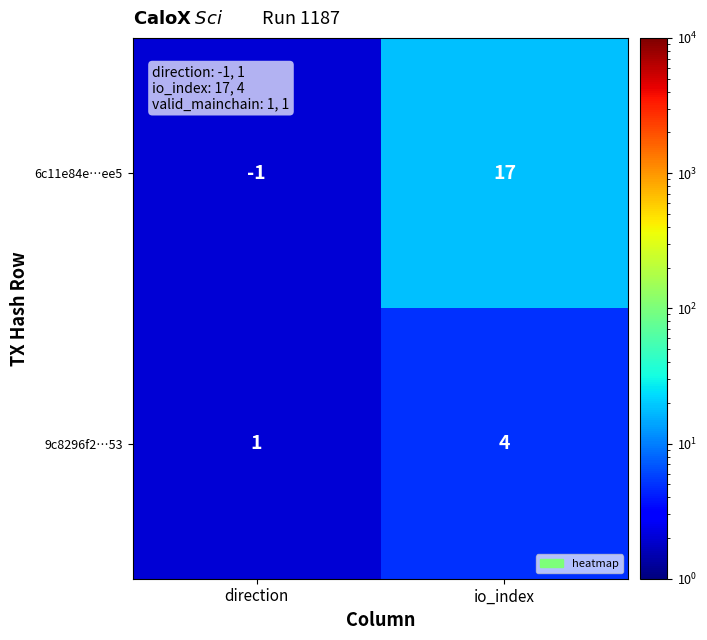

Is it true that 6c11e84e…ee5 equals -1 at direction?

True